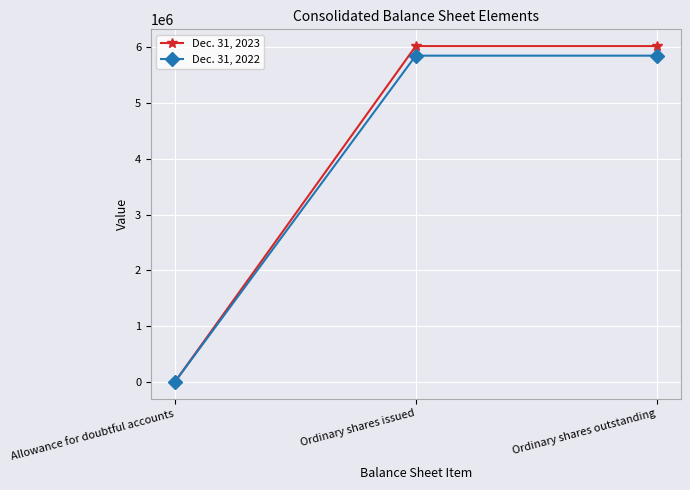

The value of Dec. 31, 2022 at Ordinary shares issued is 5849678. True or false?

True